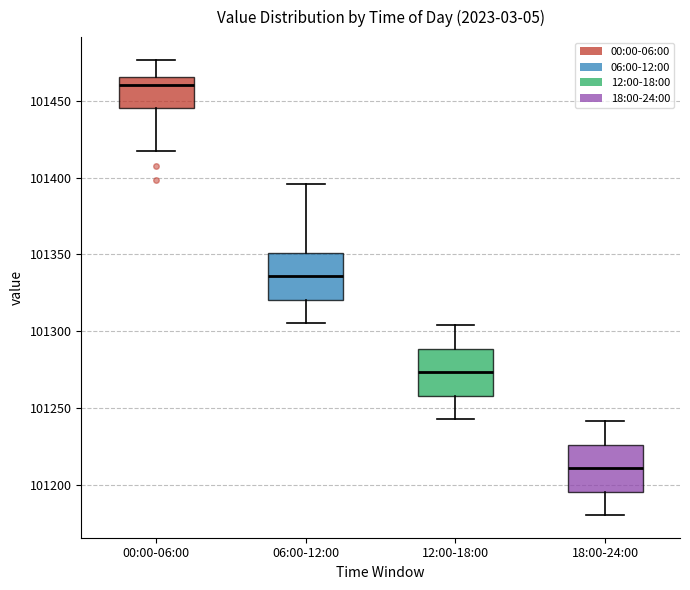

Reading left to right, read every box against the y-axis: the position of its median line, the range the box covers, and the ends of its whiskers. The values are not printed on the chart, so give them approximately, as read against the axis.

00:00-06:00: median 101460, box 101445 to 101465, whiskers 101415 to 101475
06:00-12:00: median 101335, box 101320 to 101350, whiskers 101305 to 101395
12:00-18:00: median 101275, box 101260 to 101290, whiskers 101245 to 101305
18:00-24:00: median 101210, box 101195 to 101225, whiskers 101180 to 101240